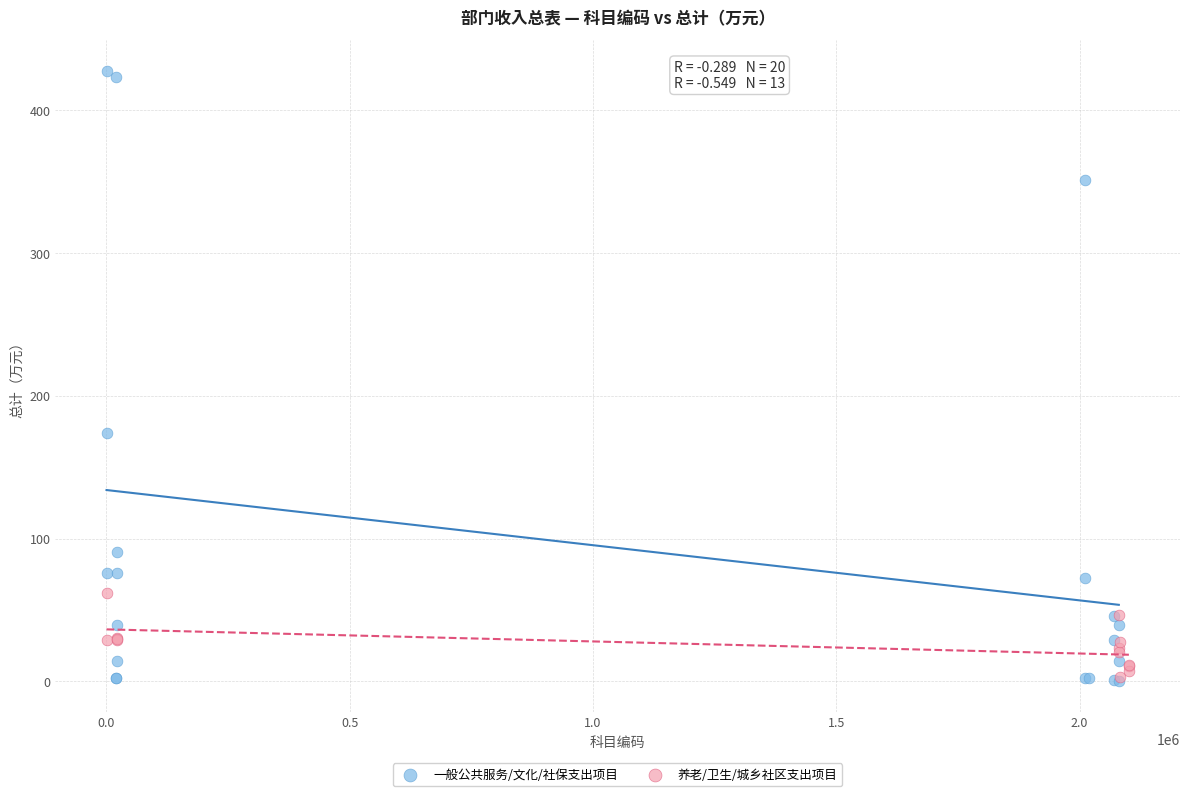

Which series reaches the maximum Y coordinate?

一般公共服务/文化/社保支出项目